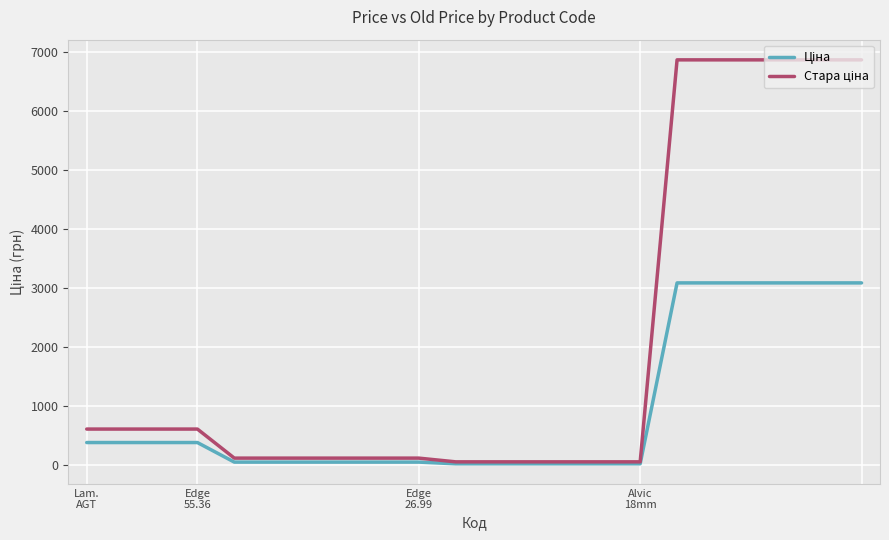

Does the chart have visible grid lines?

Yes